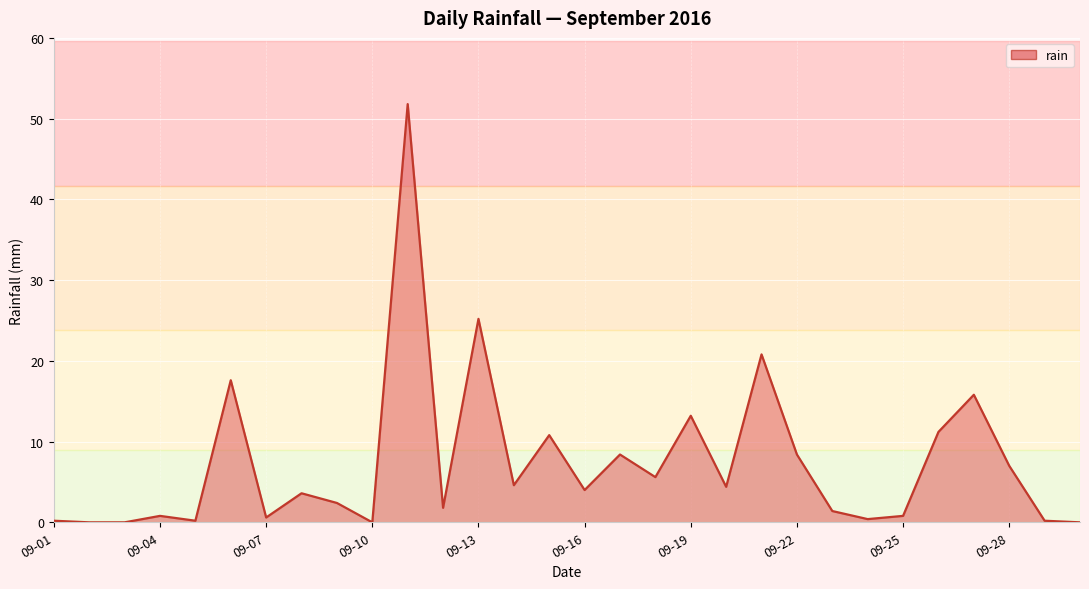

What is the maximum value shown in the chart?

51.8